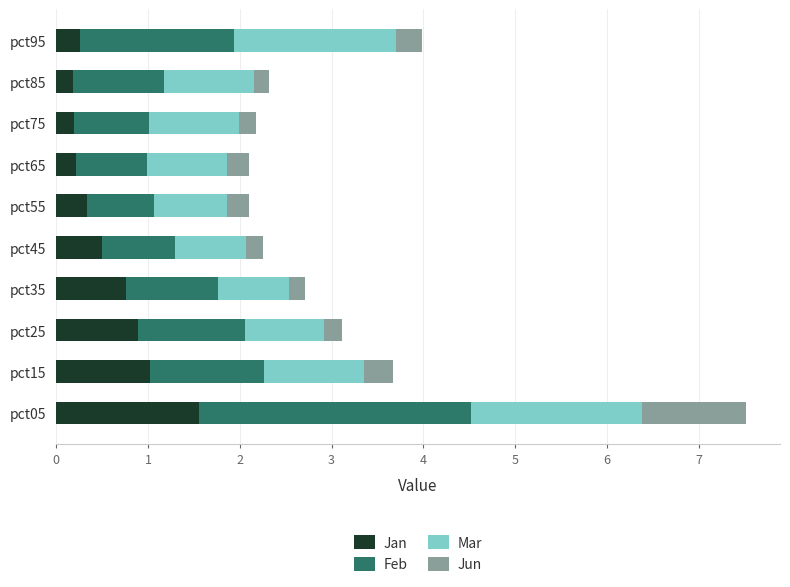

How many distinct data groups are displayed?

4